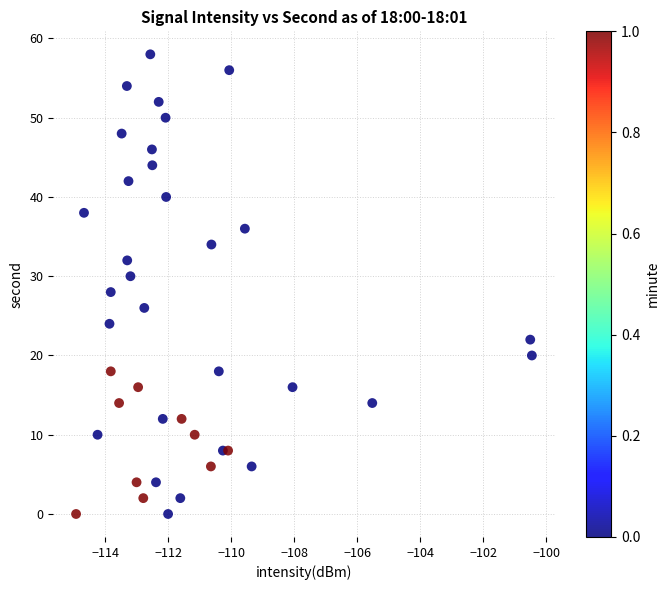

What is the range of Y values (max minus min)?

58